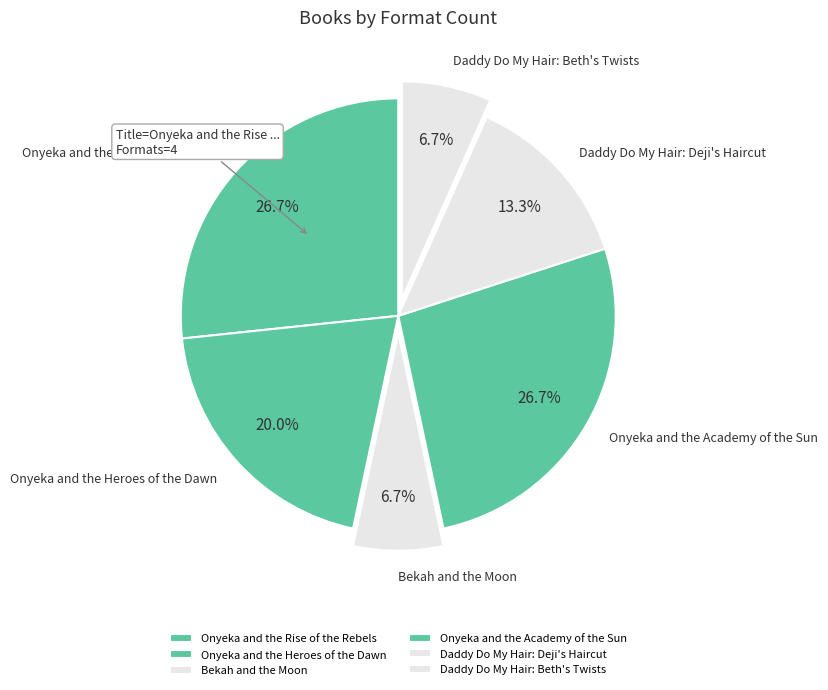

What portion of the pie excludes Onyeka and the Heroes of the Dawn?

80.0%